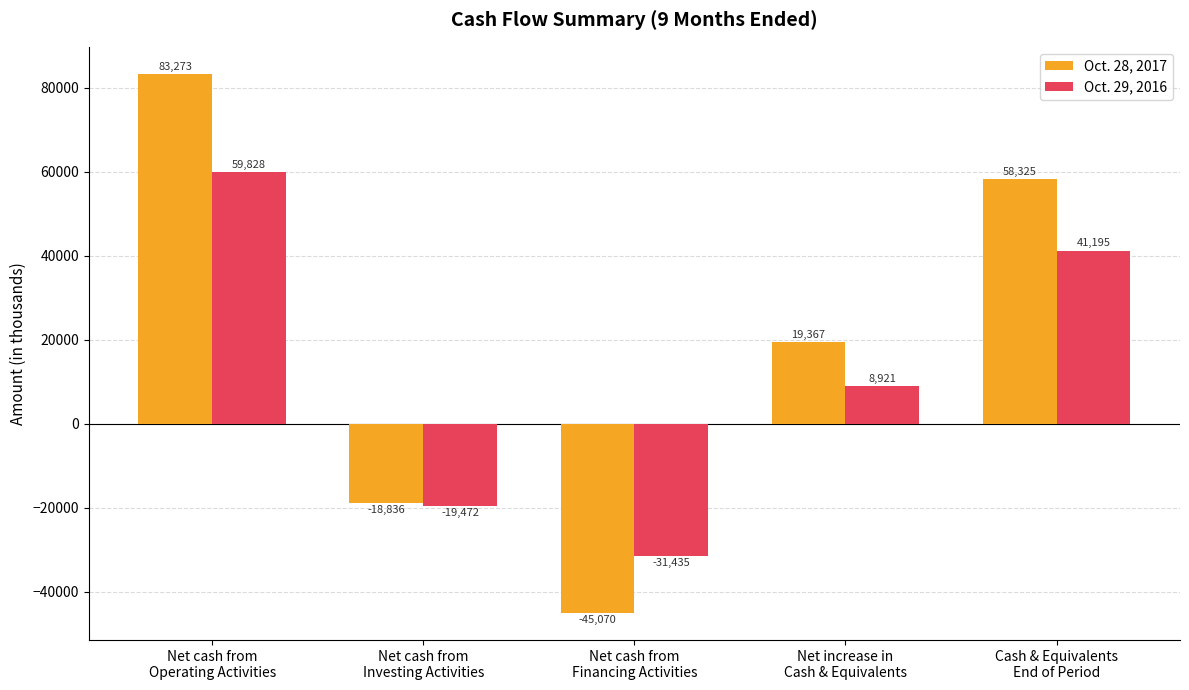

Reading left to right, extract all data points from this chart.

Oct. 28, 2017: 83273	-18836	-45070	19367	58325
Oct. 29, 2016: 59828	-19472	-31435	8921	41195